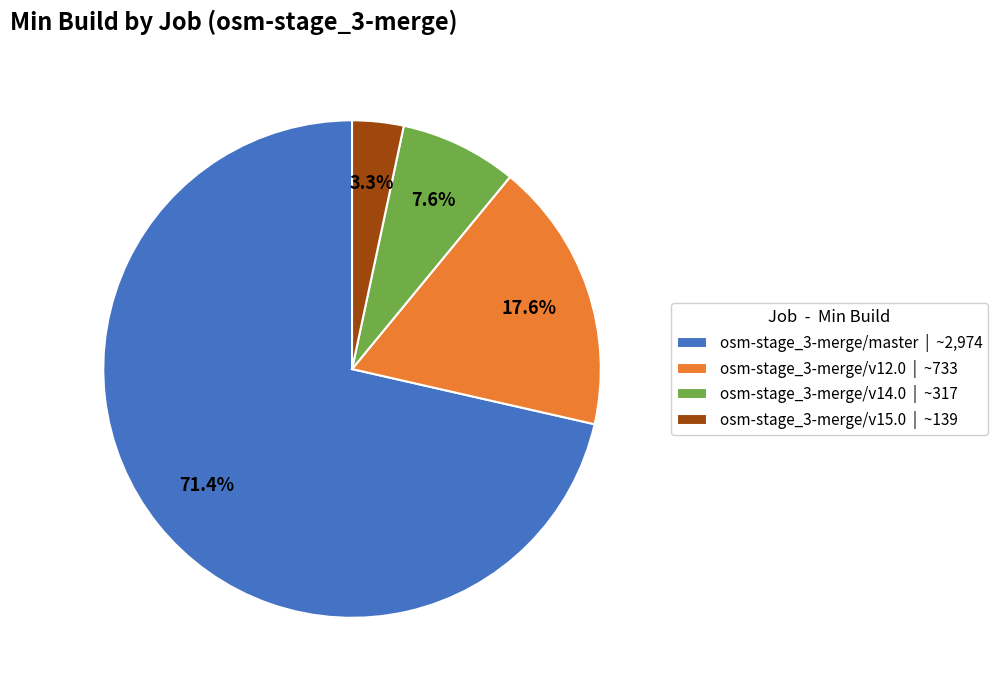

To the nearest percent, what is the difference between the largest and smallest slice percentages?

68%